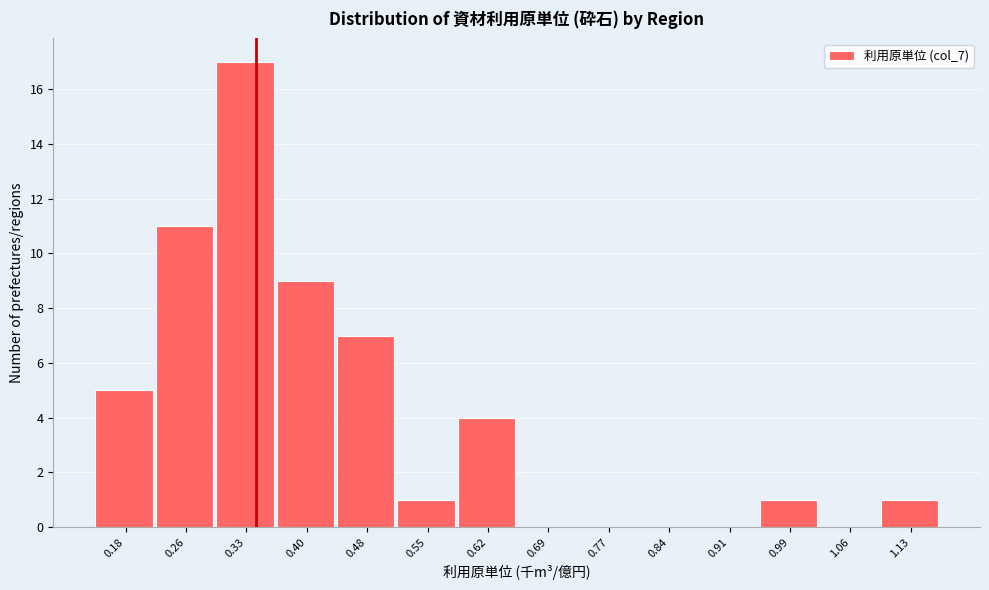

Reading left to right, transcribe this chart: for each bar, give the range it covers on the x-axis and its height. Neither the bar edges nor the heights are printed on the chart, so give them approximately, as read against the axes.

0.15 to 0.22: 5
0.22 to 0.29: 11
0.29 to 0.37: 17
0.37 to 0.44: 9
0.44 to 0.51: 7
0.51 to 0.59: 1
0.59 to 0.66: 4
0.66 to 0.73: 0
0.73 to 0.80: 0
0.80 to 0.88: 0
0.88 to 0.95: 0
0.95 to 1.02: 1
1.02 to 1.10: 0
1.10 to 1.17: 1